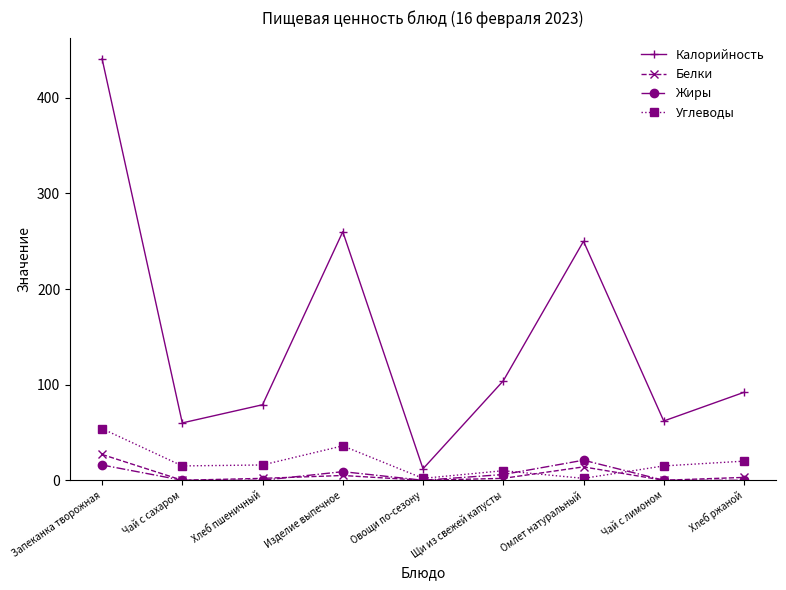

Where is the first local maximum for Калорийность?

Изделие выпечное